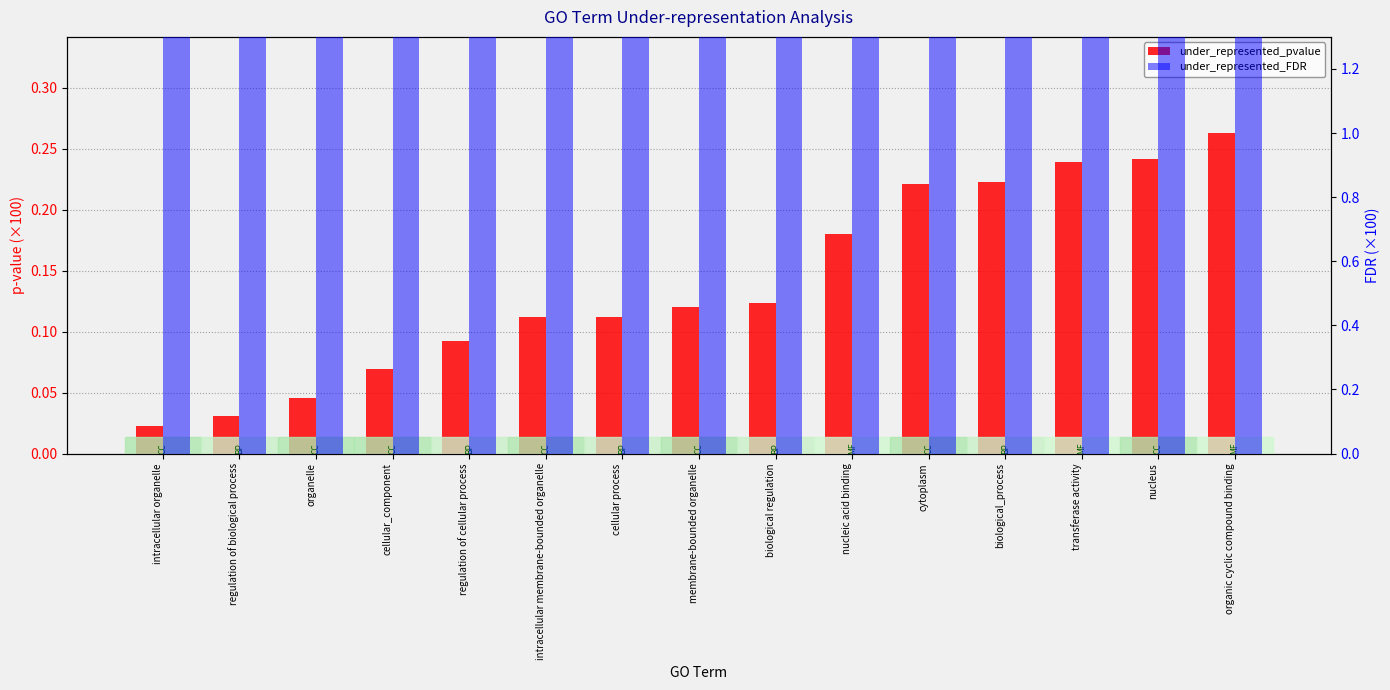

Which category has the highest value in the under_represented_FDR series?

nucleic acid binding